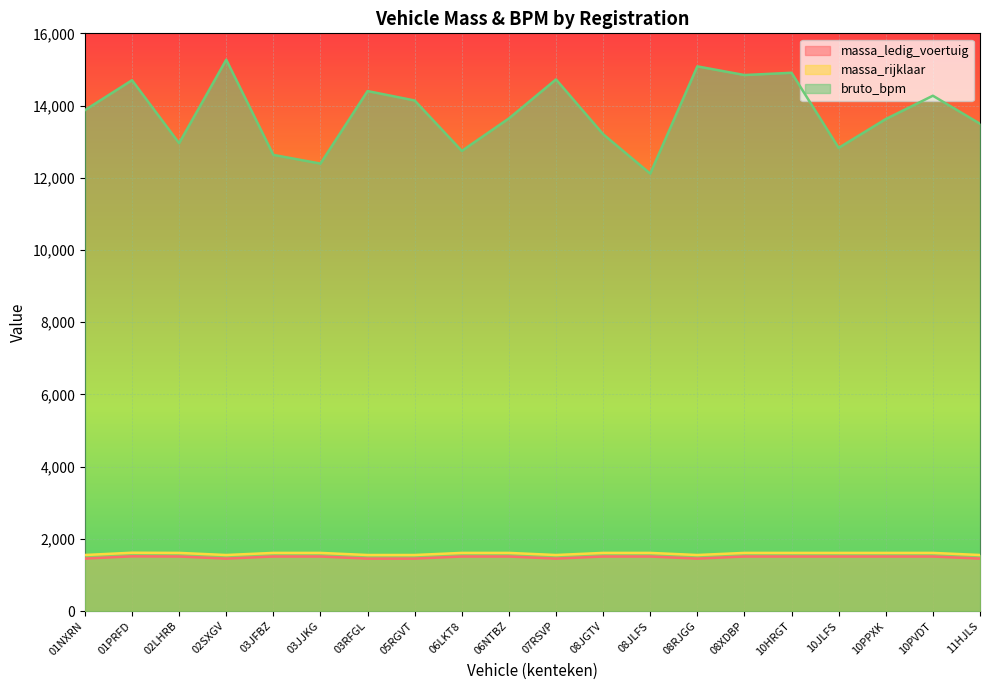

Where is the first local minimum for massa_rijklaar?

02SXGV